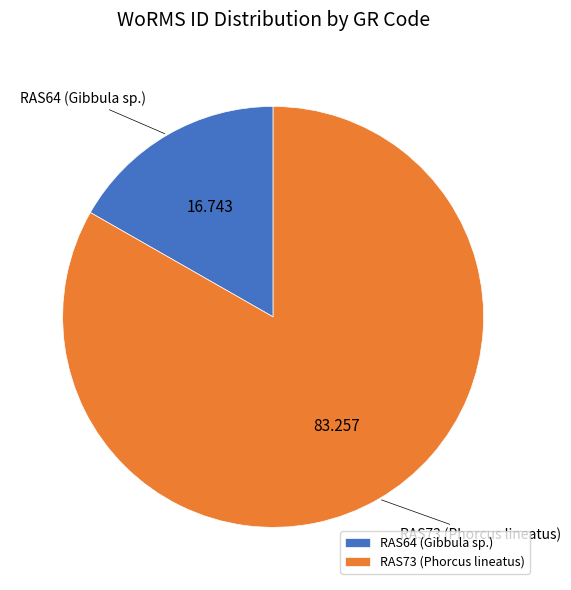

How many segments does this pie chart have?

2